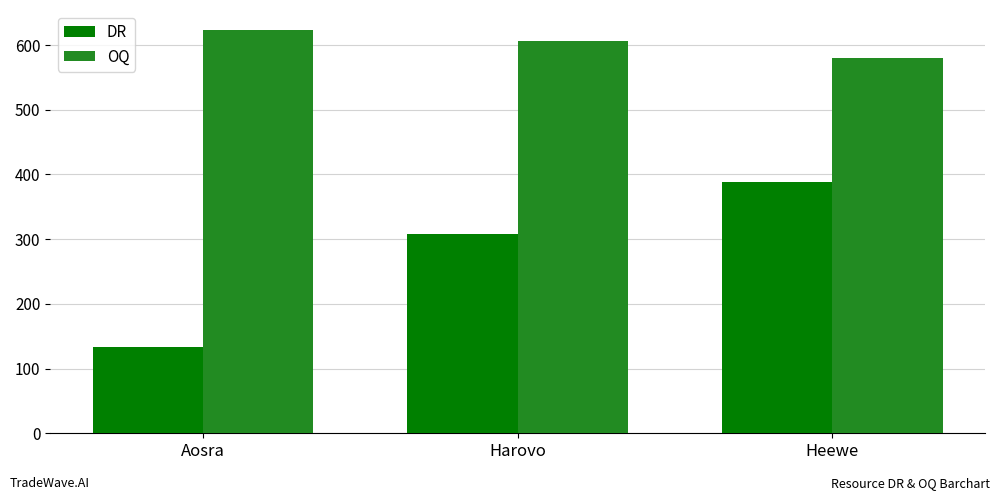

What is the label of the 3rd bar from the right?

Aosra